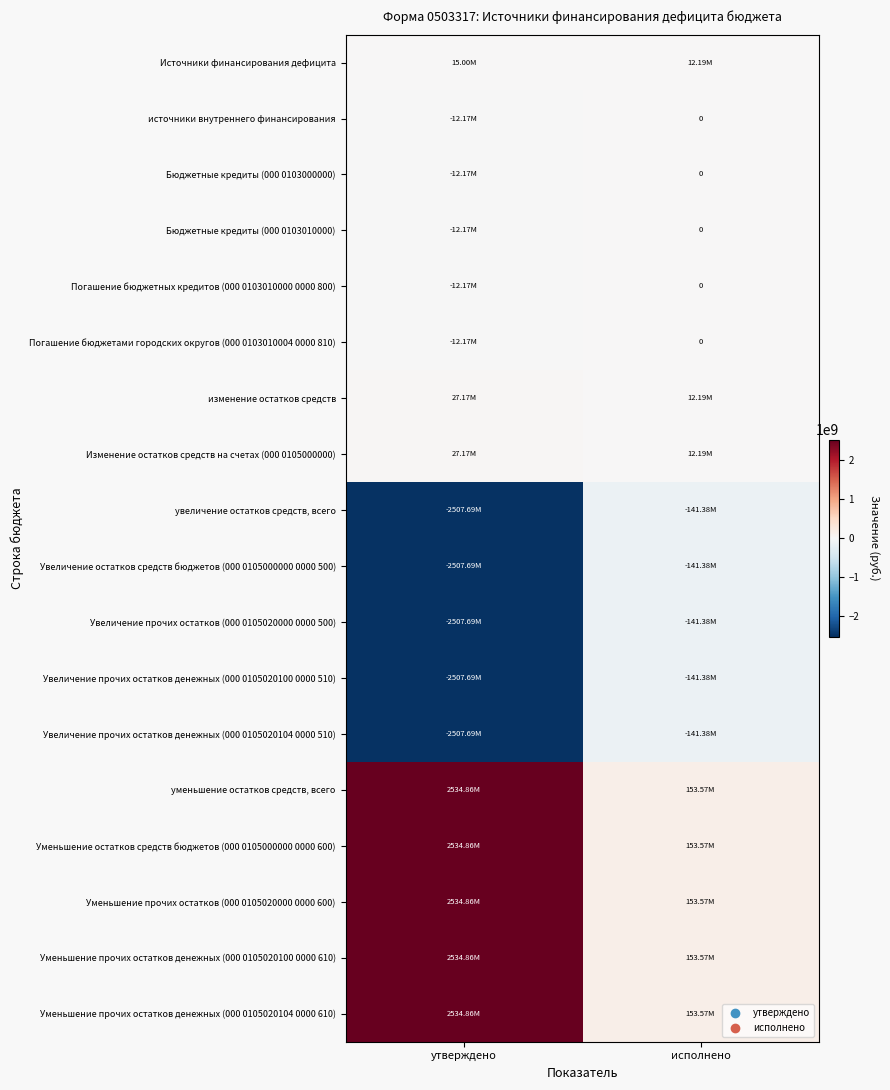

Count the number of categories in the chart.

2